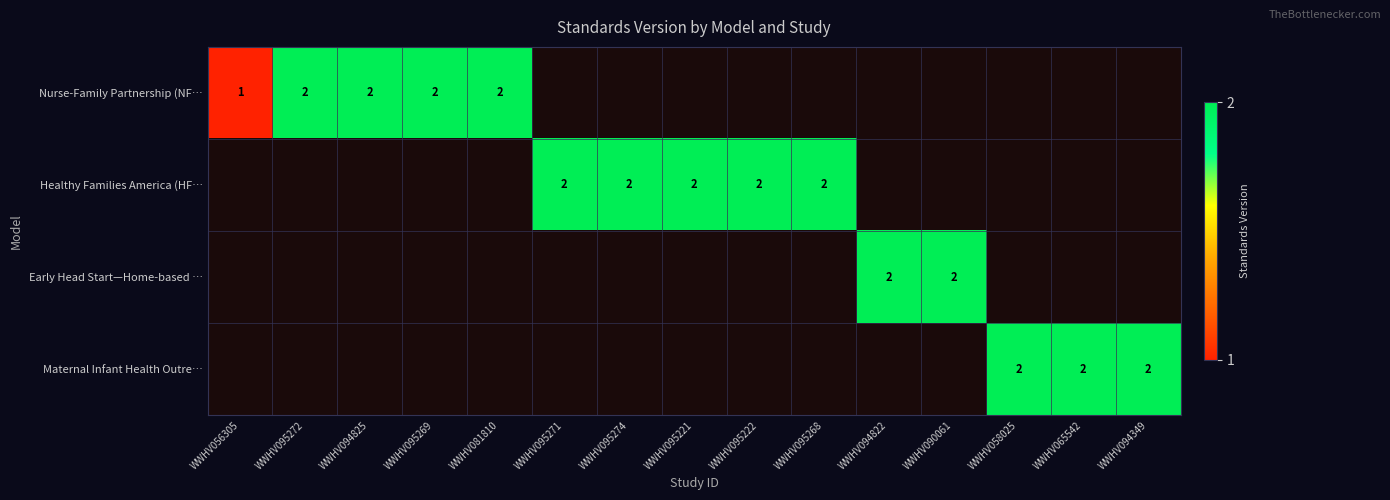

How many series are shown in this chart?

4